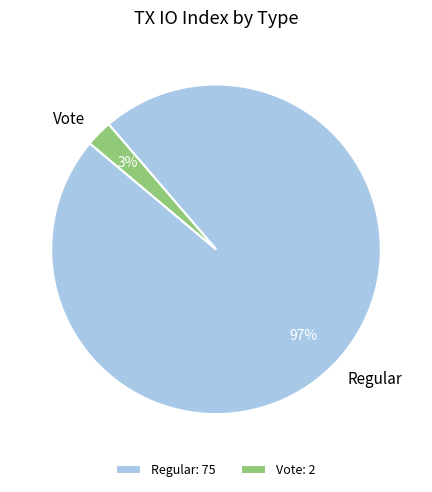

Count the number of slices in the pie.

2